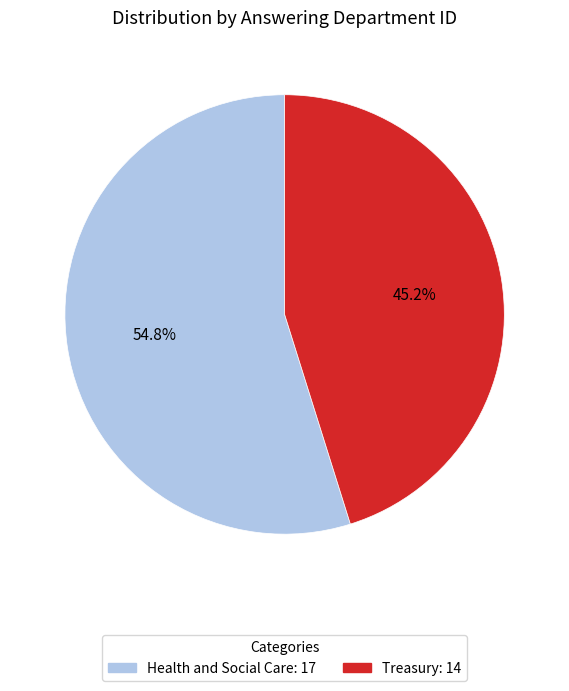

Do Treasury and Health and Social Care together represent more than half of the pie?

Yes